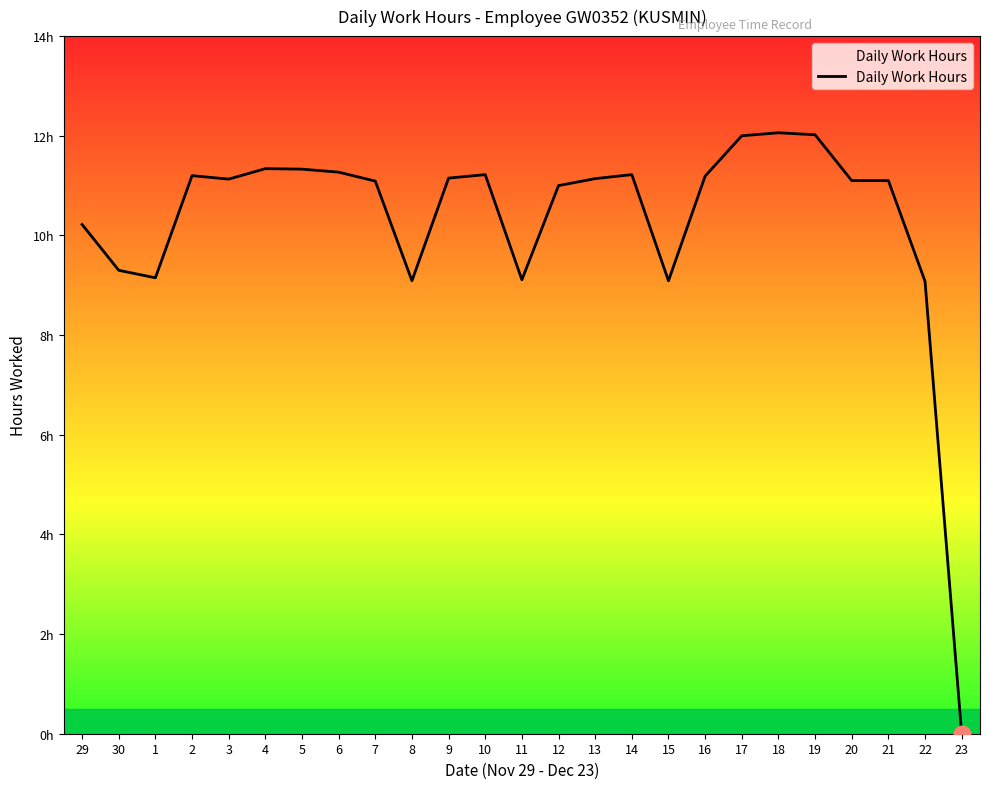

Does the chart display data point markers on the line(s)?

No